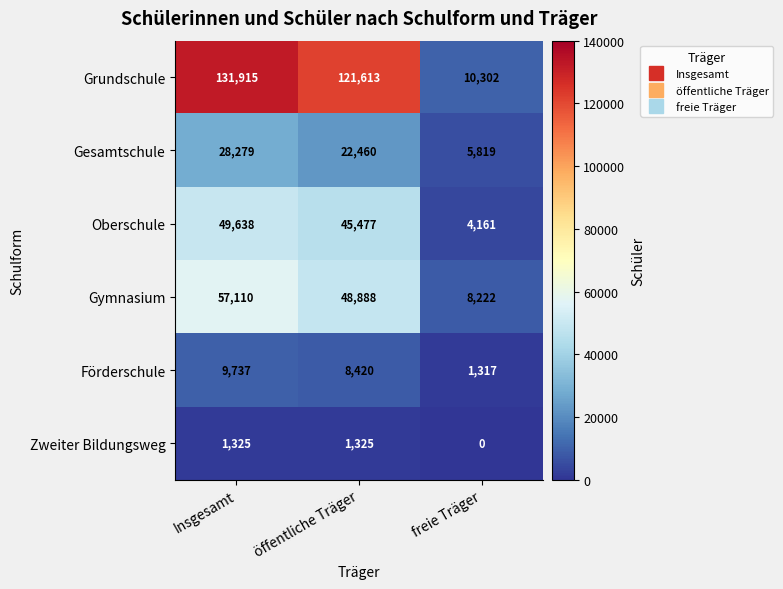

What is the difference between the highest and lowest values at Insgesamt?

130590